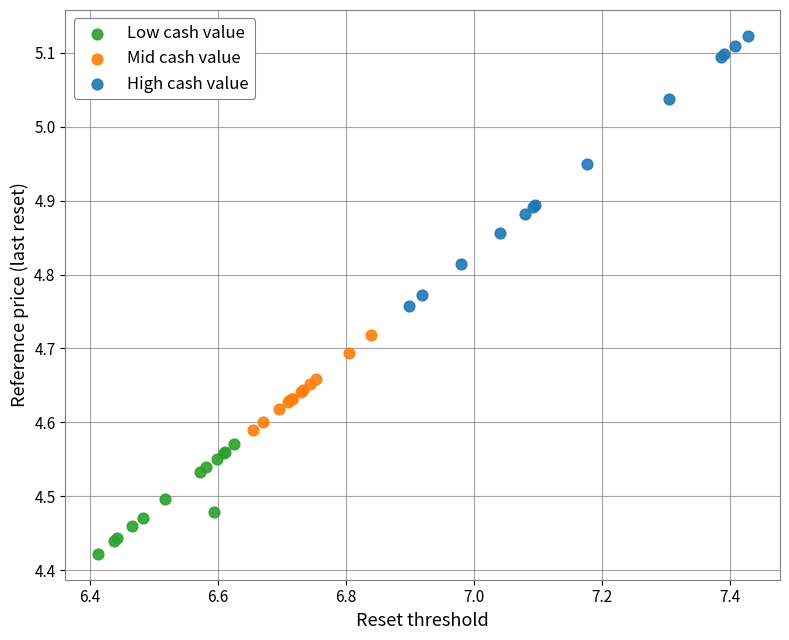

Which series reaches the minimum Y coordinate?

Low cash value